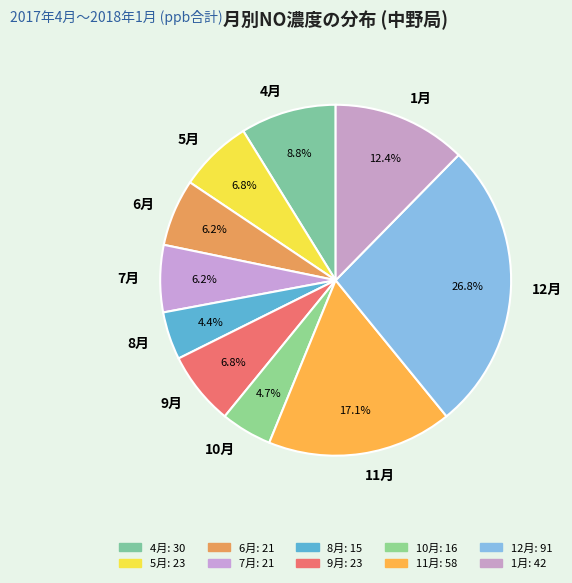

Combined, do 11月 and 4月 account for over 50%?

No